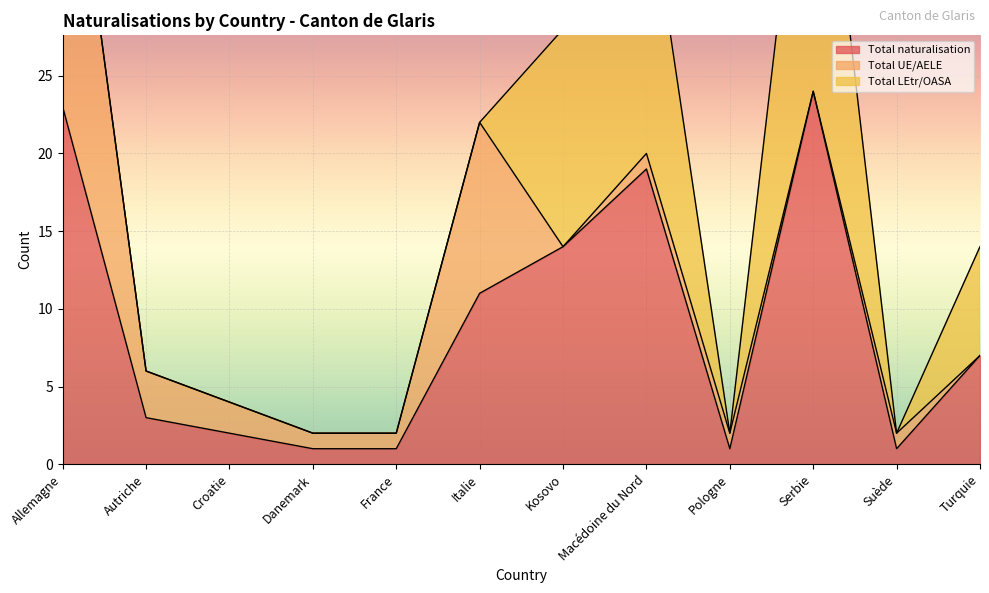

What is the difference between the highest and lowest values at Kosovo?

14